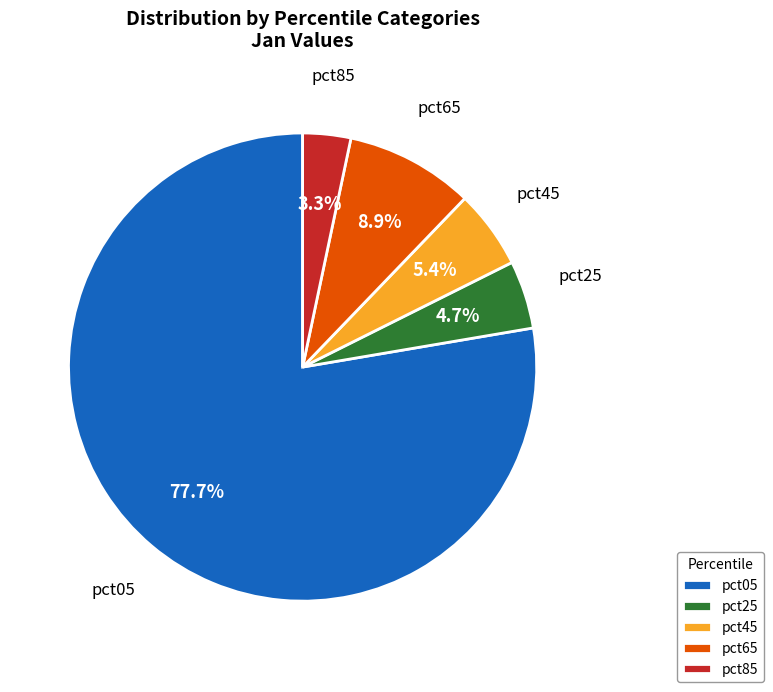

Between pct45 and pct05, which is larger?

pct05